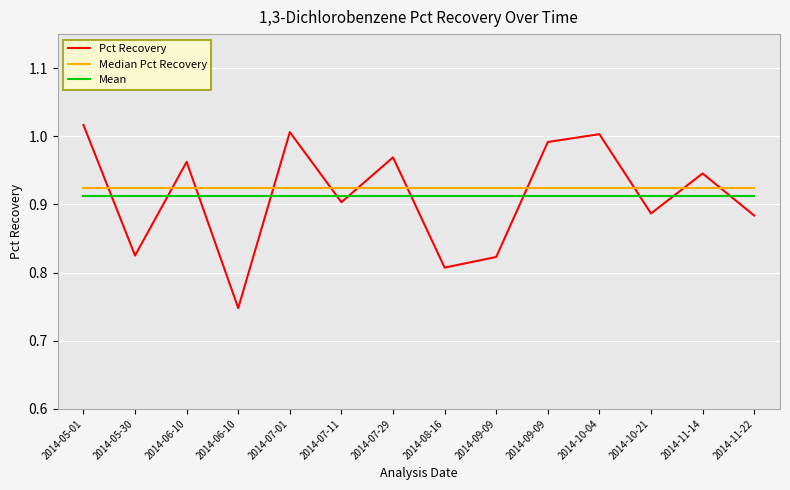

What value does the Pct Recovery series have at 2014-10-21?

0.9